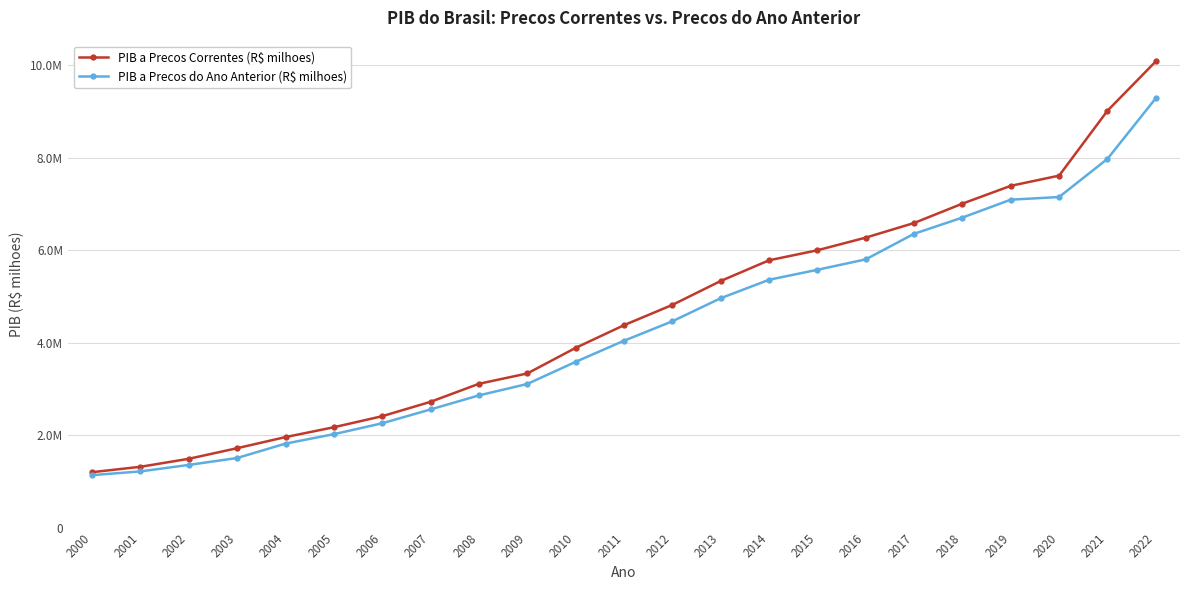

Is this an area chart (filled region under the line)?

No